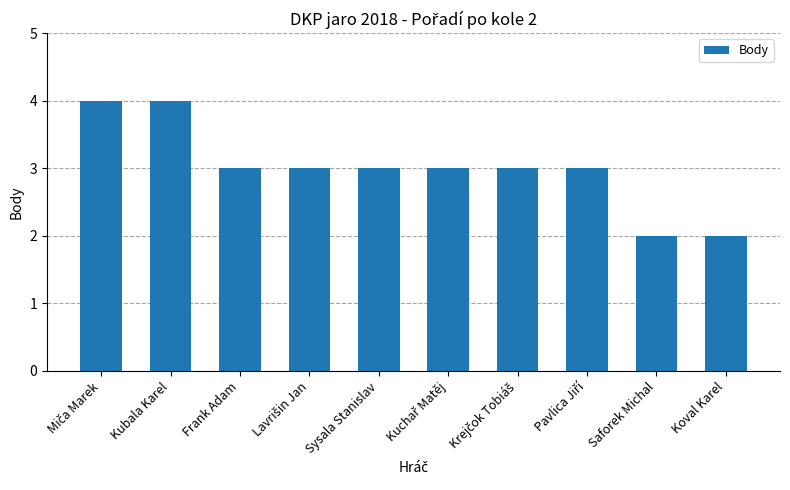

What is the value of the 9th bar from the left?

2